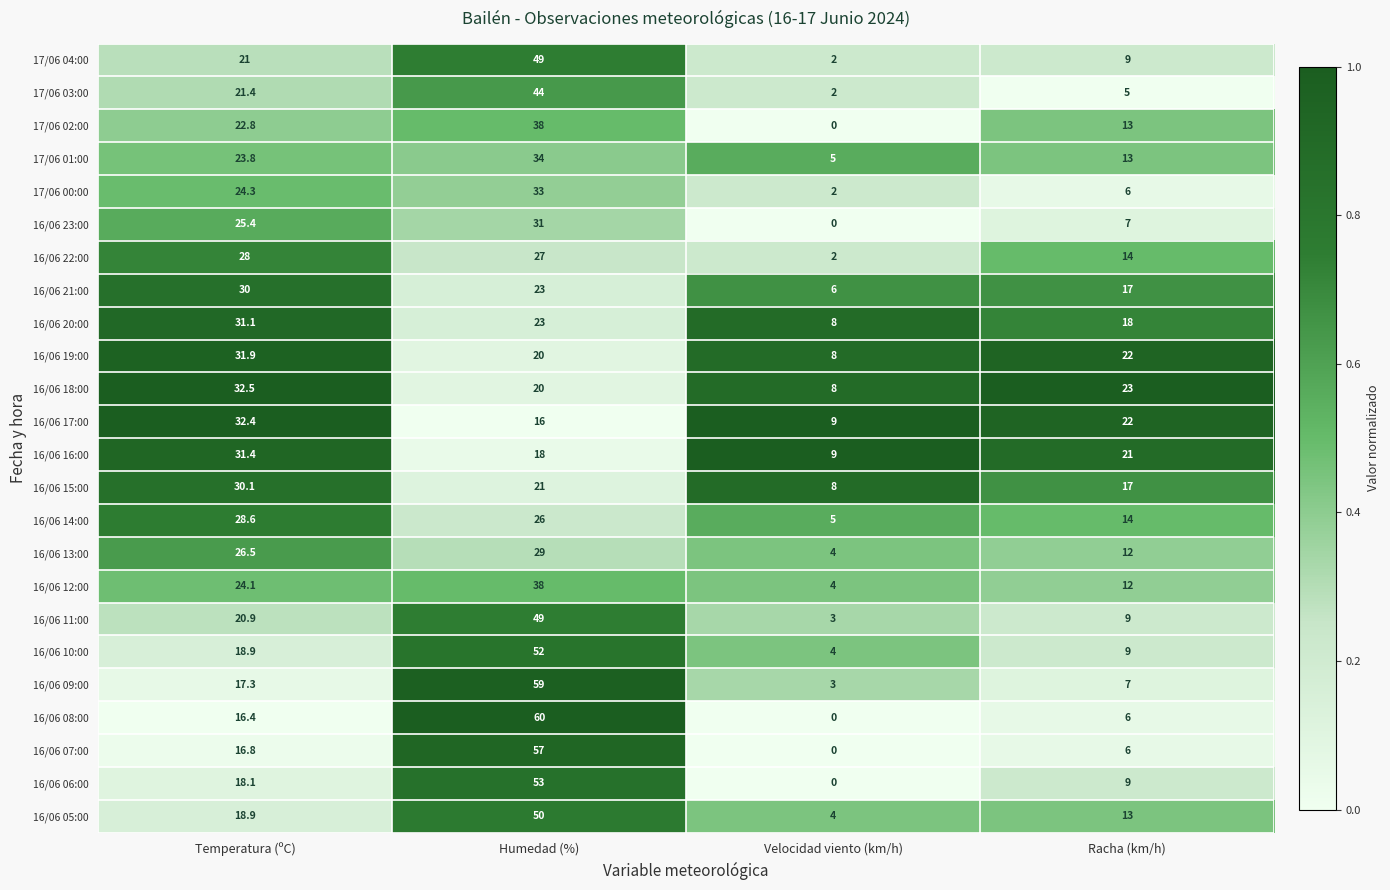

True or false: 16/06 16:00 has a value of 21.0 at Racha (km/h).

True